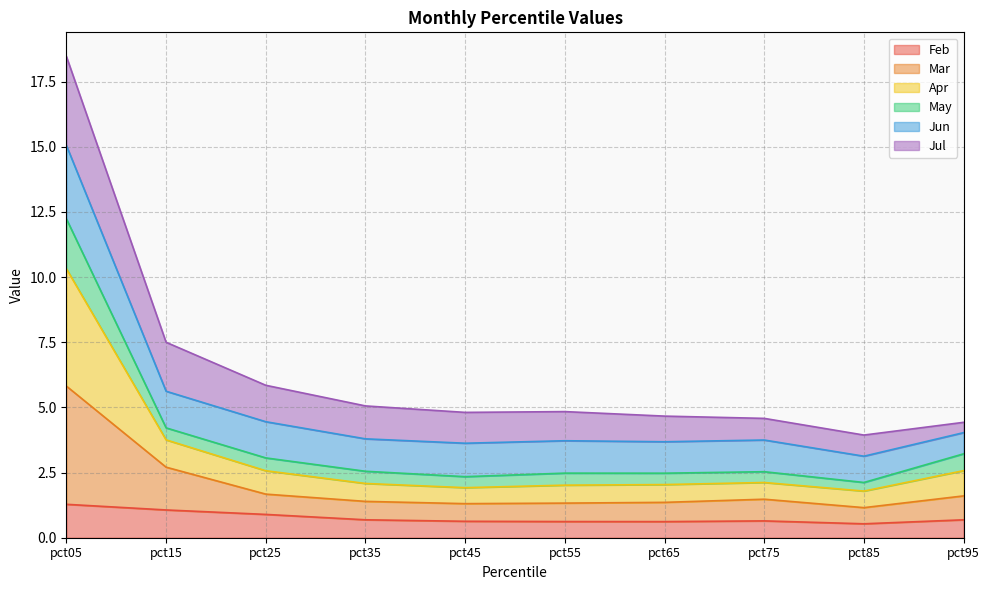

Does the chart display data point markers on the line(s)?

No